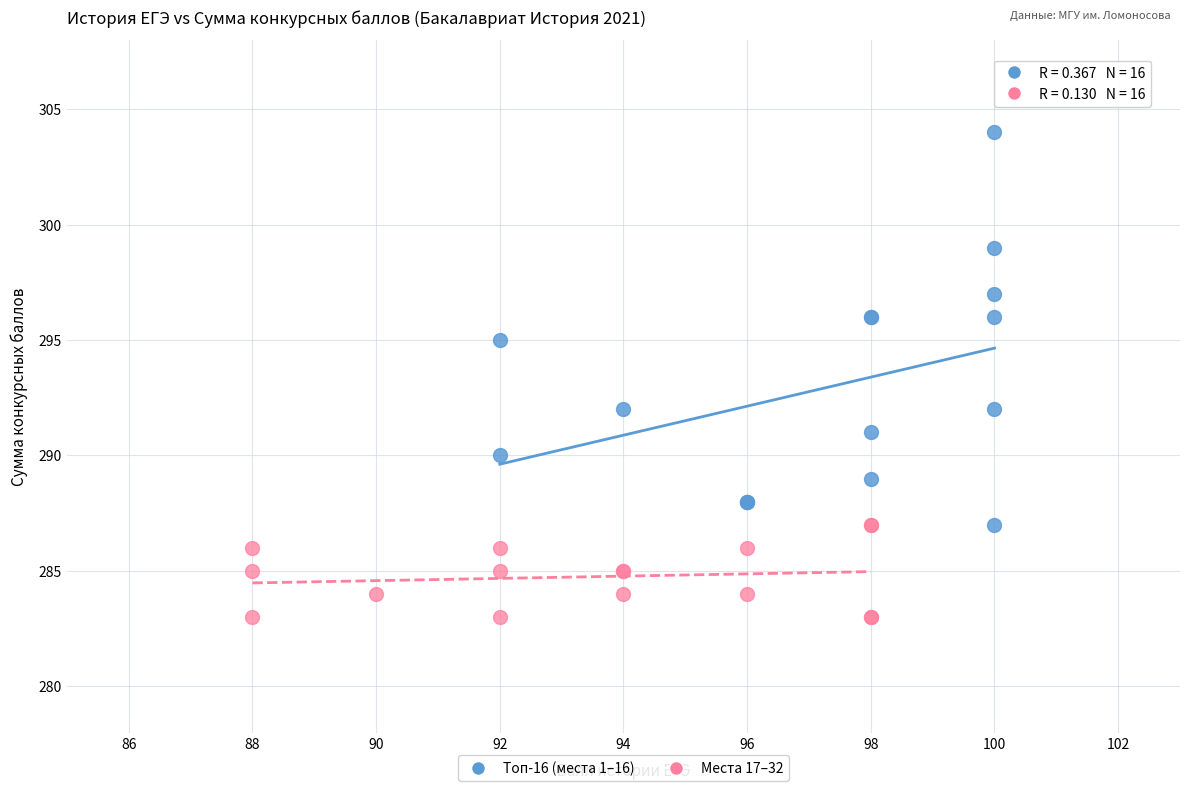

Which series contains the lowest Y value?

Места 17–32